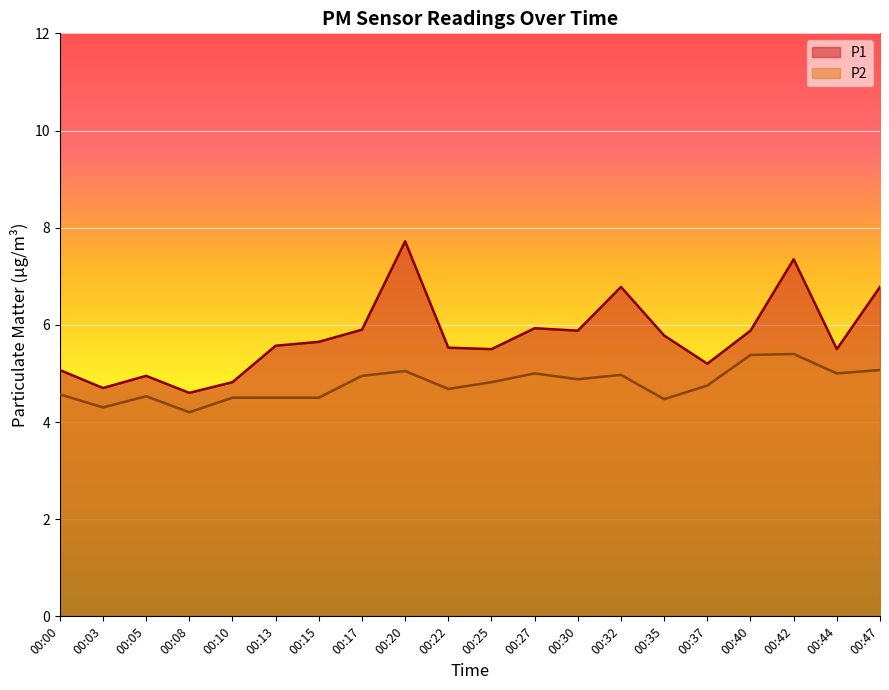

What is the value of the P1 point at the 8th from the left?

5.9